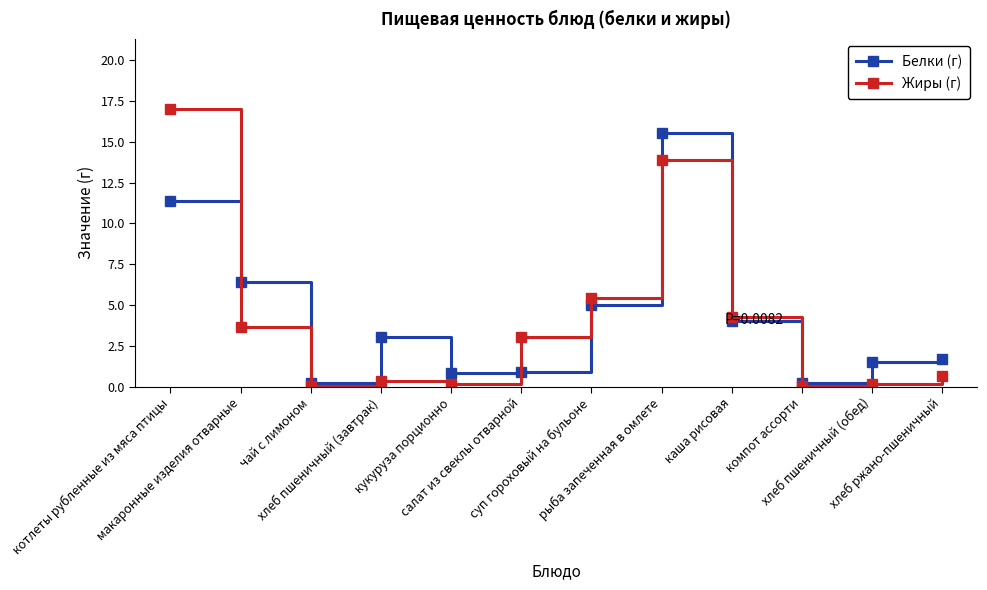

List the series in order of their peak value, highest first.

Жиры (г), Белки (г)